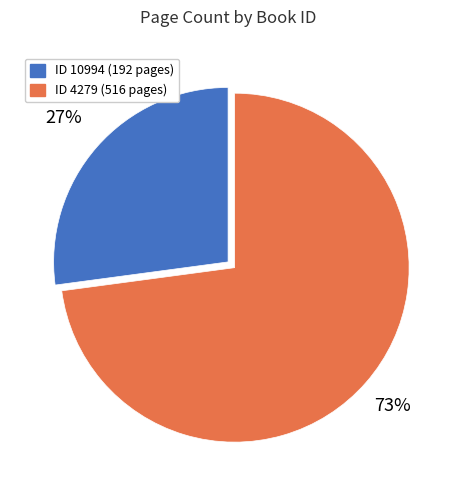

Does any single category account for the majority?

Yes